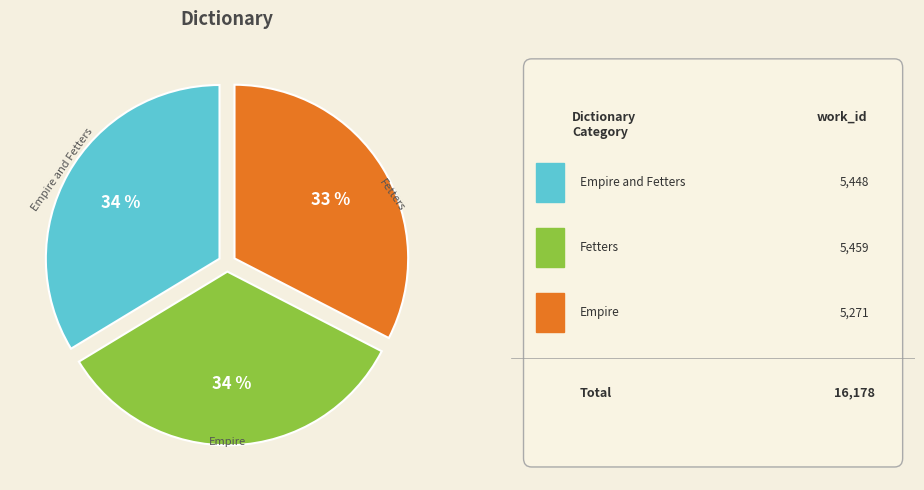

To the nearest percent, what is the average slice percentage?

33%